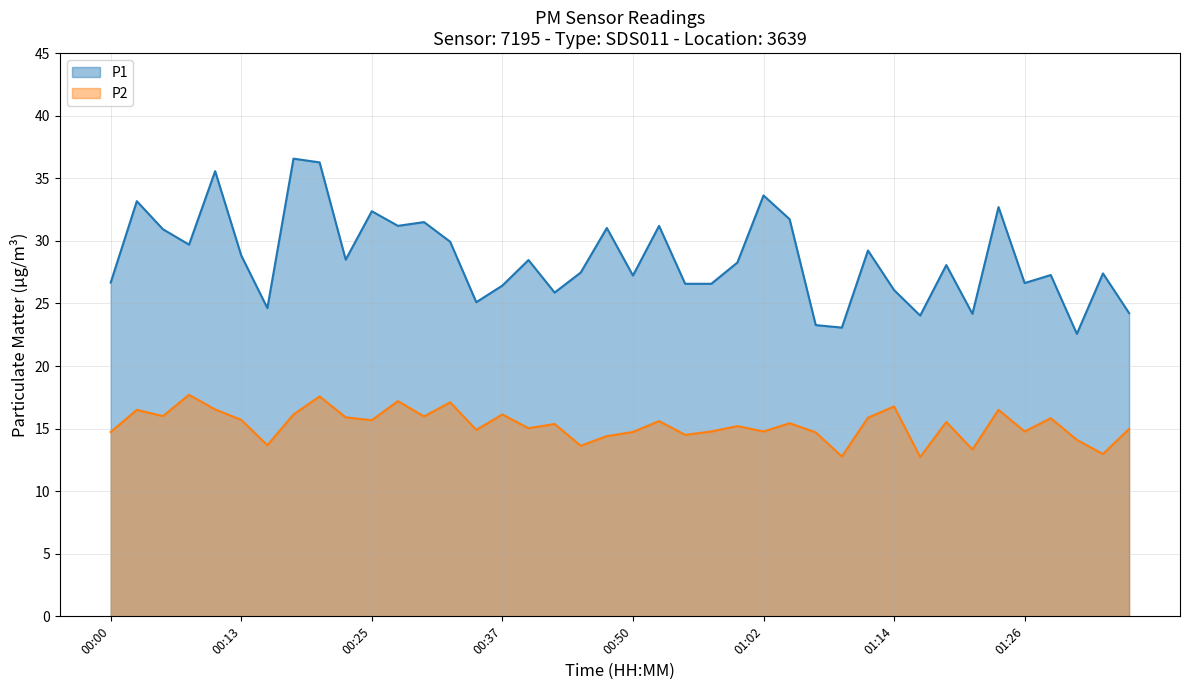

Between 00:30 and 01:17, which series saw the biggest shift?

P1